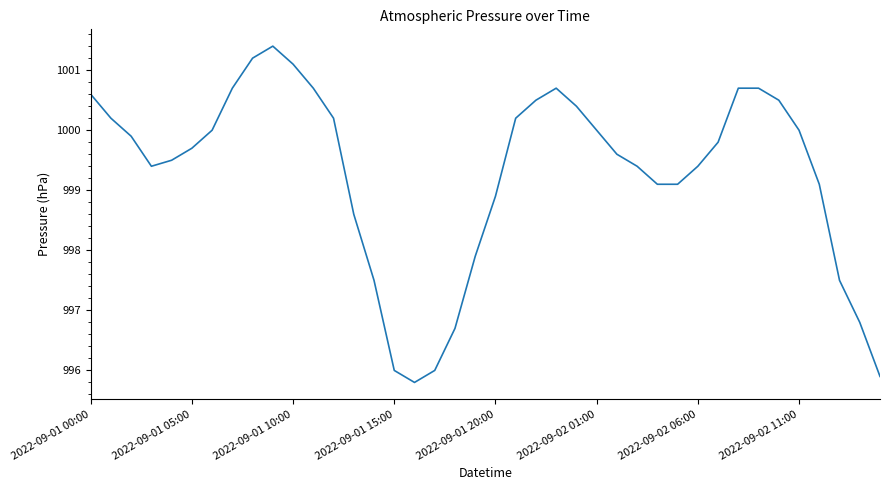

What is the difference between the maximum and minimum values?

5.6